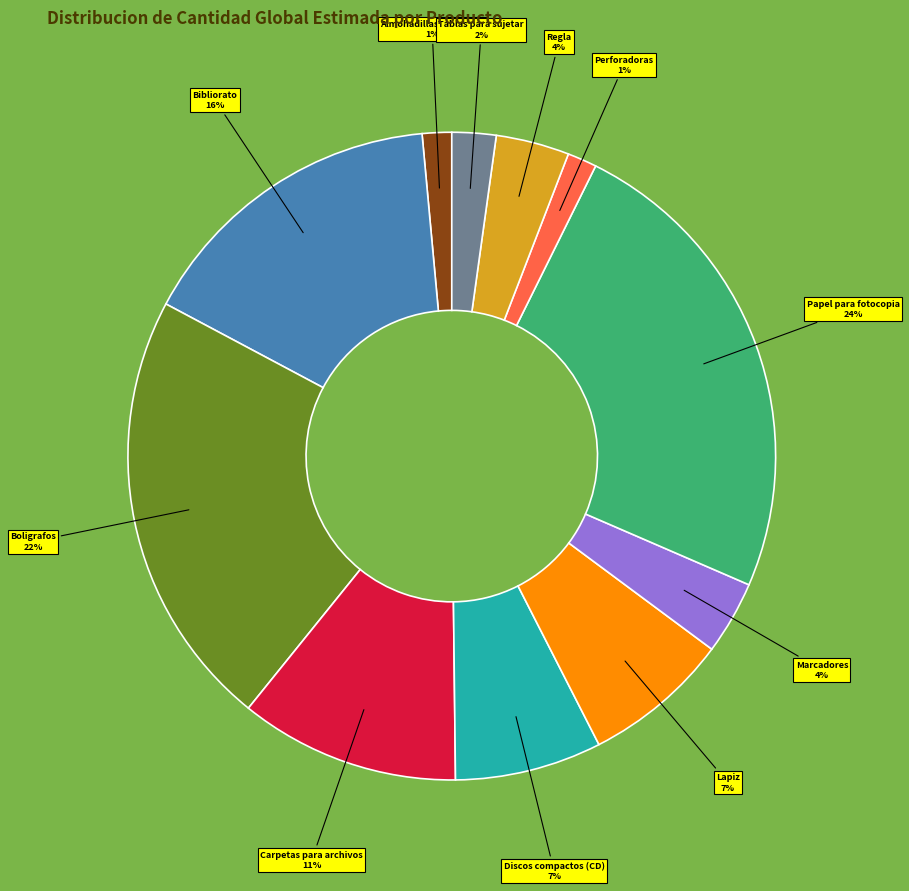

To the nearest percent, what is the difference between the largest and smallest slice percentages?

23%